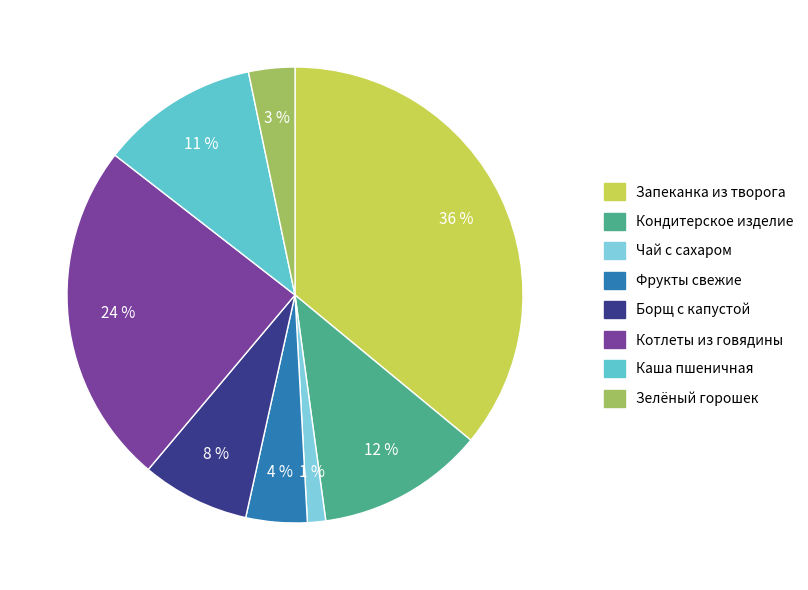

What percentage is the Котлеты из говядины slice, to the nearest percent?

24%